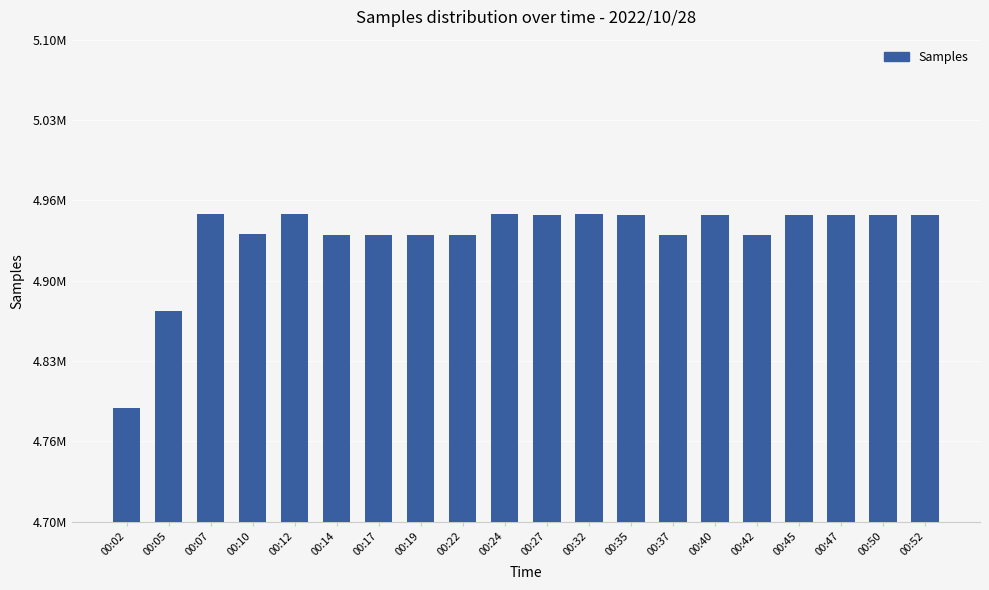

At which category does the chart reach its minimum across all series?

00:02